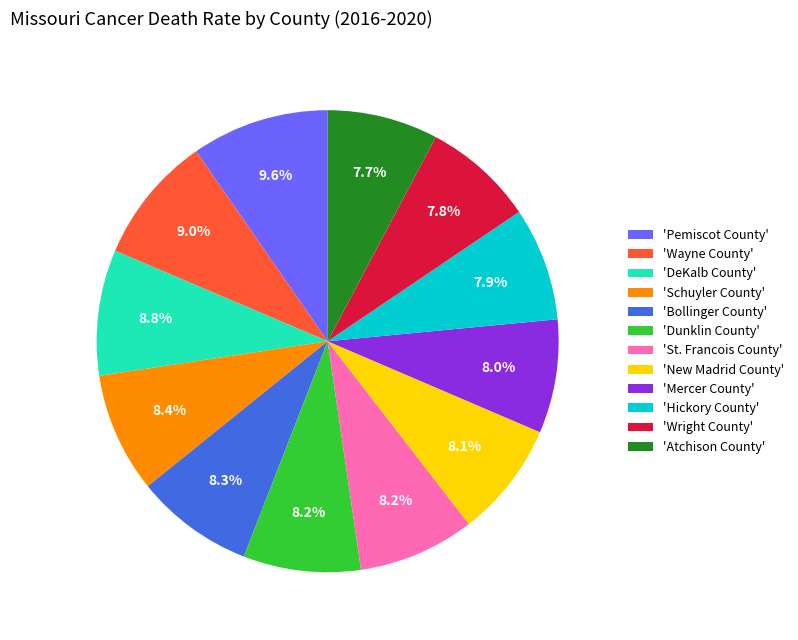

Combined, do 'Wright County' and 'Dunklin County' account for over 50%?

No